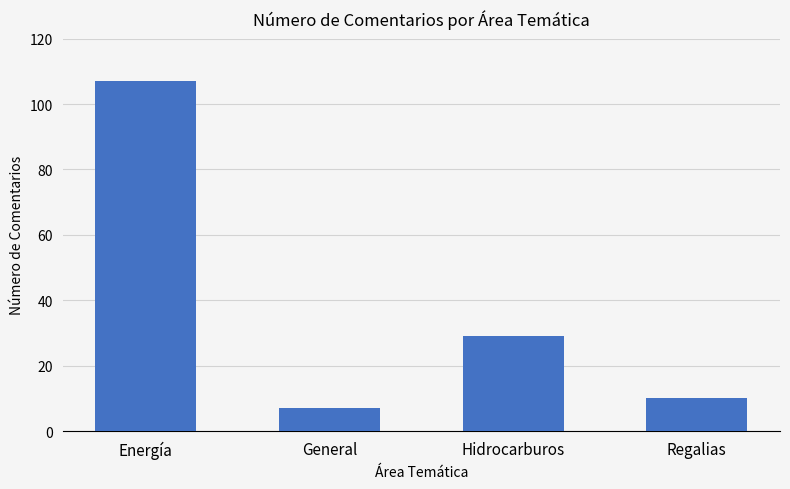

Is it true that the value at General is 7?

True